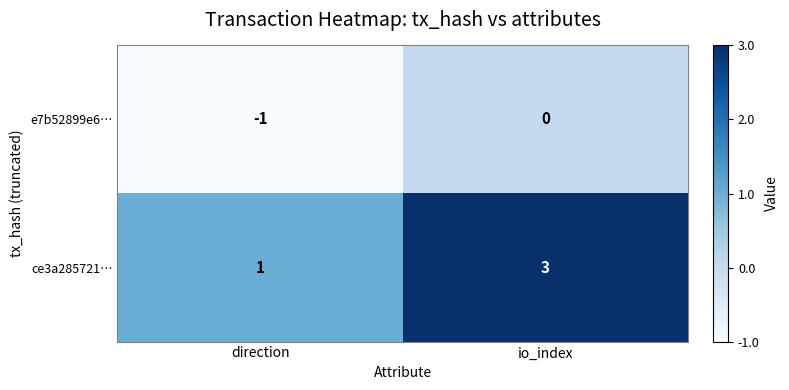

Is the value of e7b52899e6… at io_index greater than the value of ce3a285721… at direction?

No